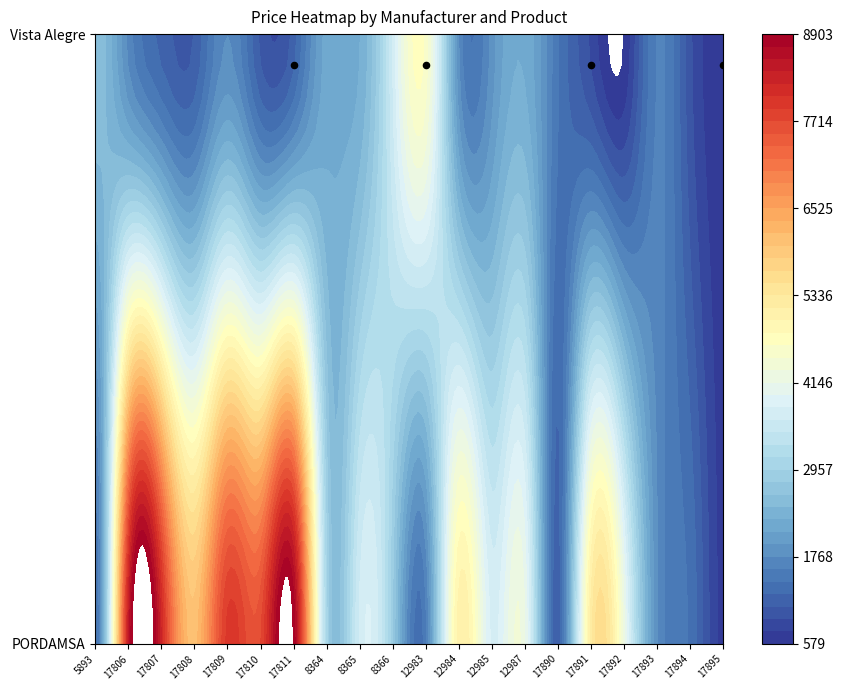

What is the difference between the Vista Alegre values at 17892 and 8365?

1690